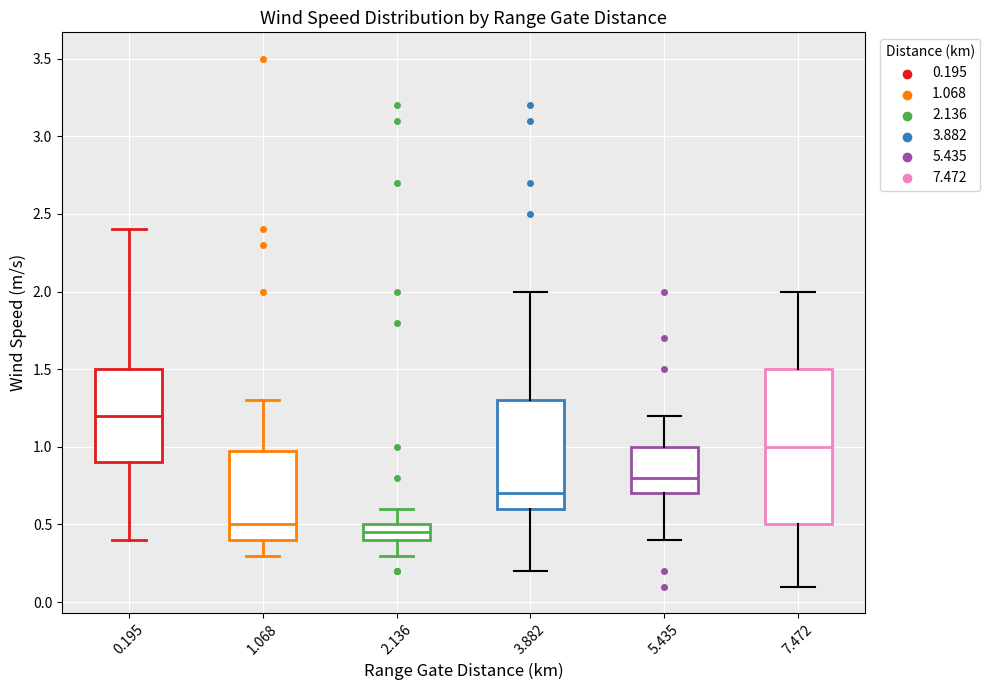

Reading left to right, read every box against the y-axis: the position of its median line, the range the box covers, and the ends of its whiskers. The values are not printed on the chart, so give them approximately, as read against the axis.

0.195: median 1.20, box 0.90 to 1.50, whiskers 0.40 to 2.40
1.068: median 0.50, box 0.40 to 1.00, whiskers 0.30 to 1.30
2.136: median 0.45, box 0.40 to 0.50, whiskers 0.30 to 0.60
3.882: median 0.70, box 0.60 to 1.30, whiskers 0.20 to 2.00
5.435: median 0.80, box 0.70 to 1.00, whiskers 0.40 to 1.20
7.472: median 1.00, box 0.50 to 1.50, whiskers 0.10 to 2.00